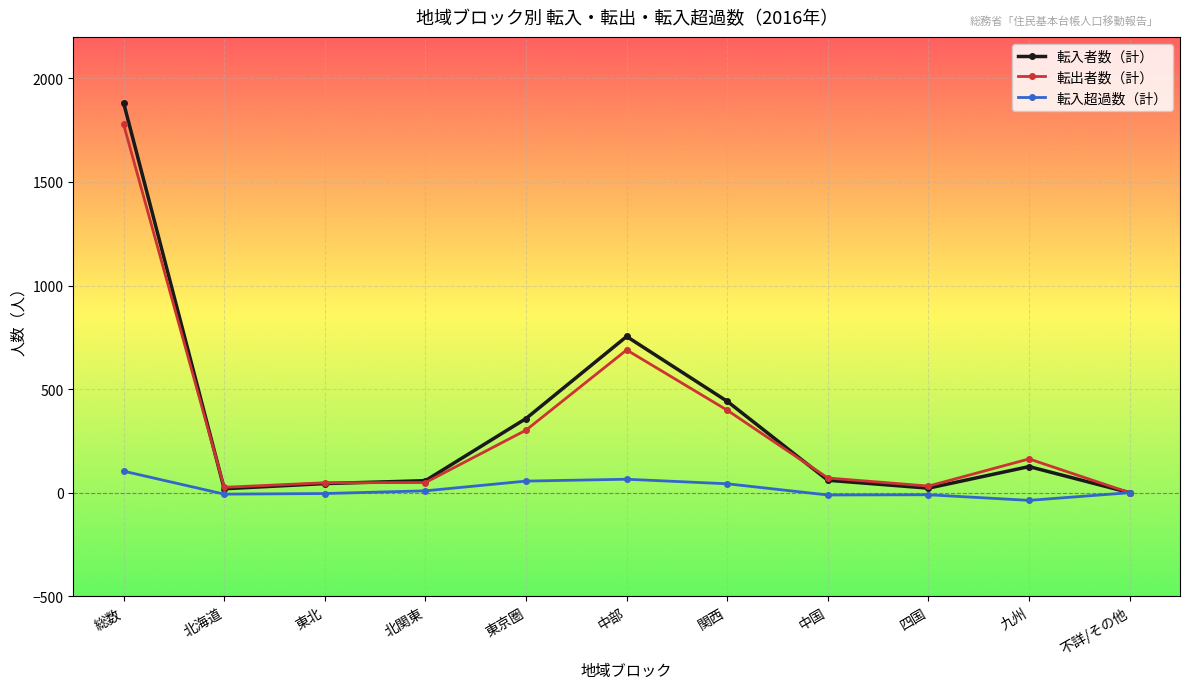

What are all the series names shown in the legend?

転入者数（計）, 転出者数（計）, 転入超過数（計）